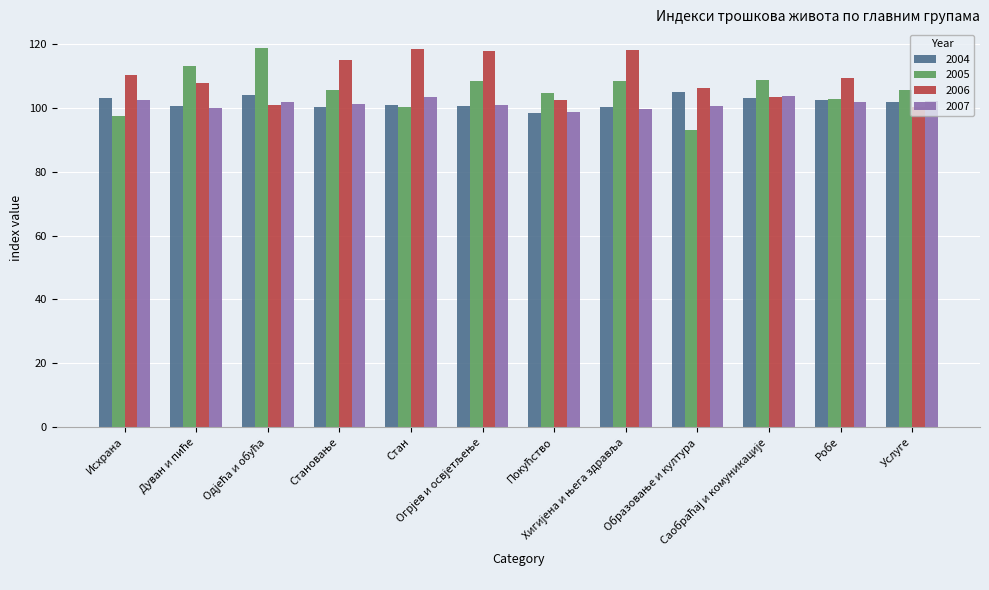

What is the sum of all 2005 values?

1267.4